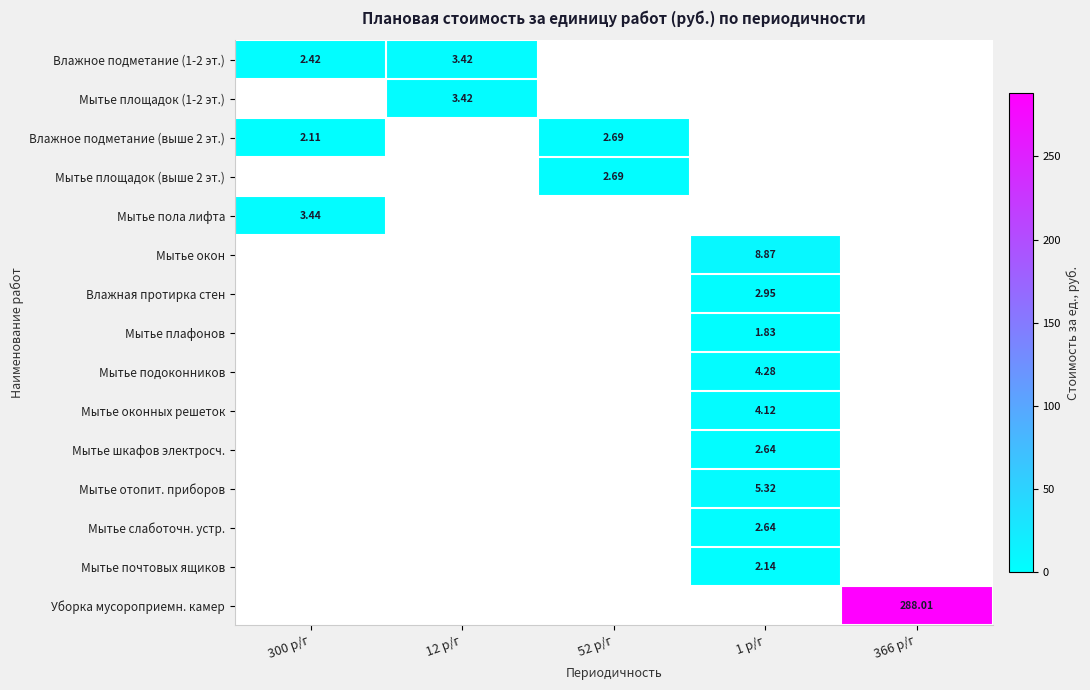

True or false: Мытье отопит. приборов has a value of 5.3 at 1 р/г.

True